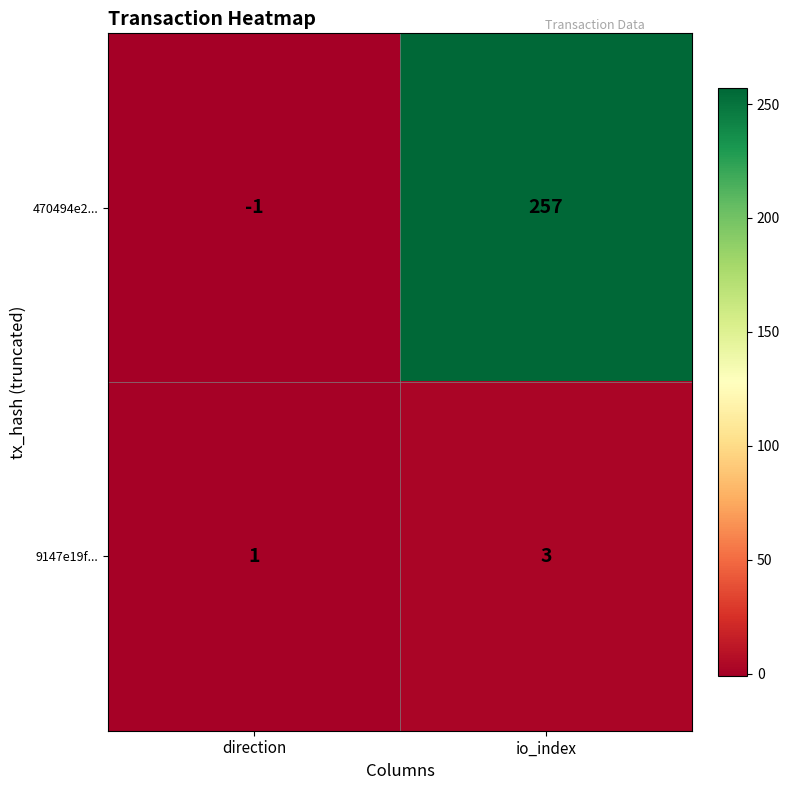

Reading left to right, extract all data points from this chart.

470494e2...: direction=-1	io_index=257
9147e19f...: direction=1	io_index=3